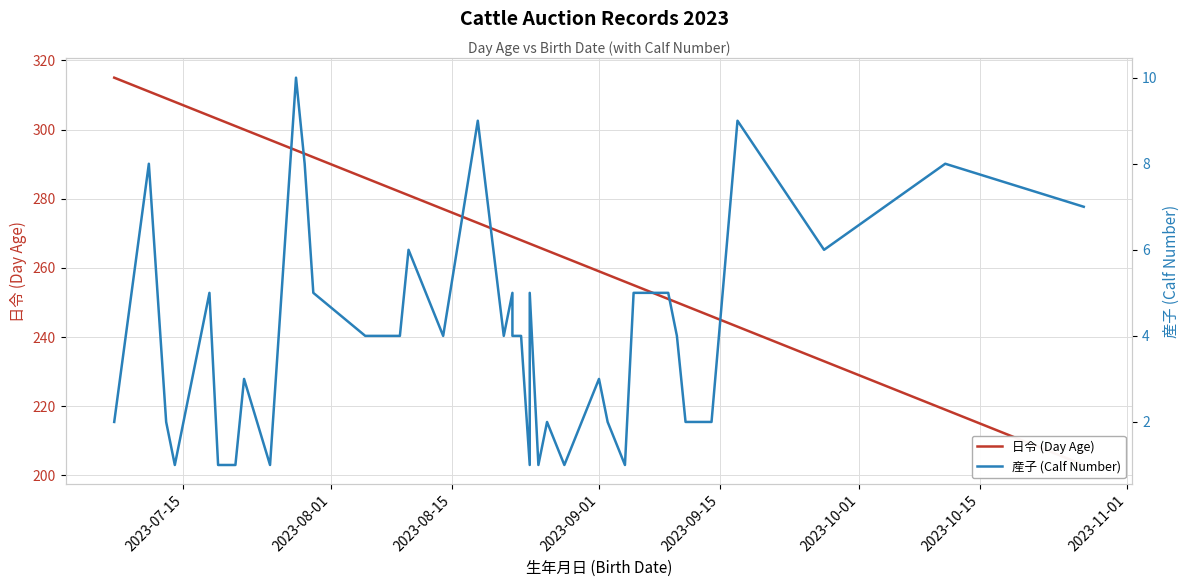

True or false: 産子 (Calf Number) and 日令 (Day Age) intersect in this chart.

False